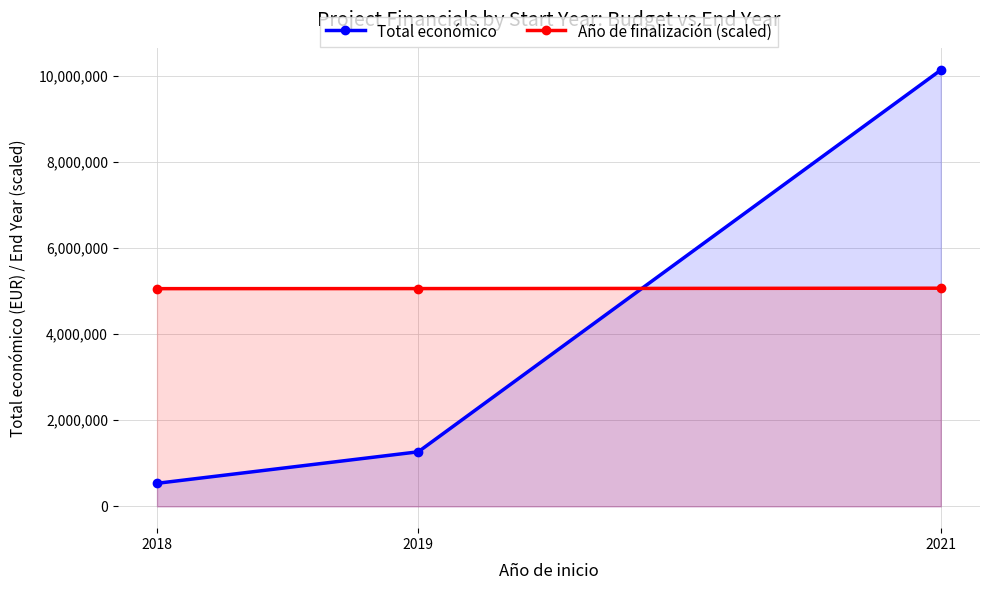

At which category does the chart reach its minimum across all series?

2018